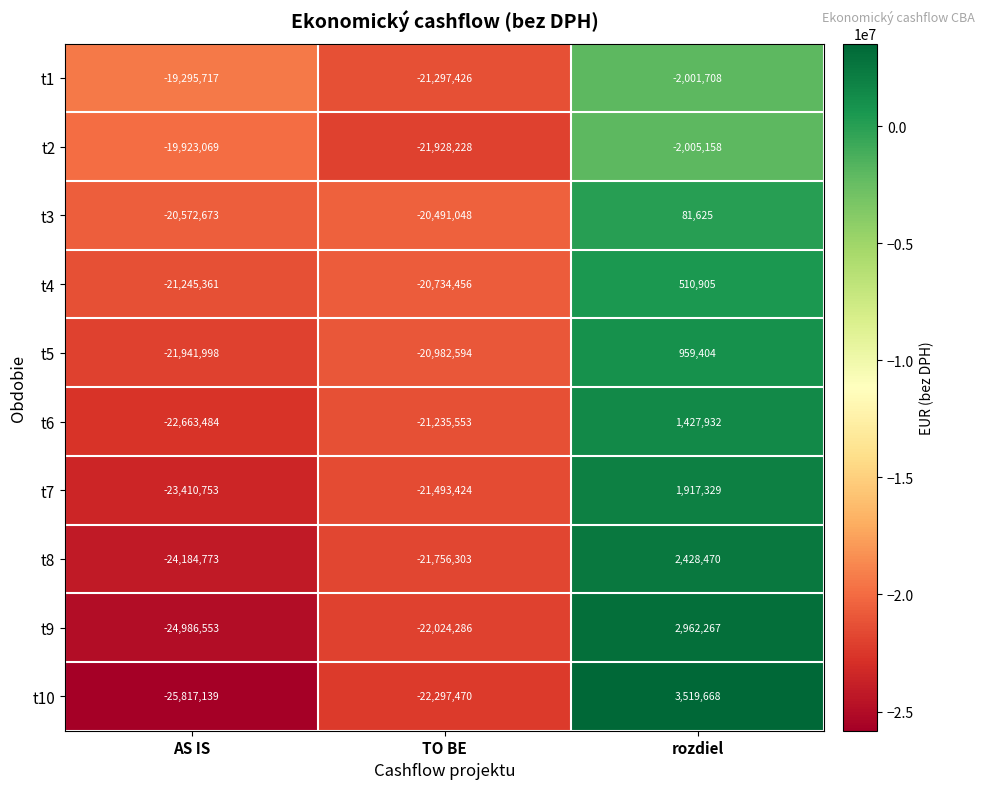

Is it true that t3 equals -27970369 at AS IS?

False